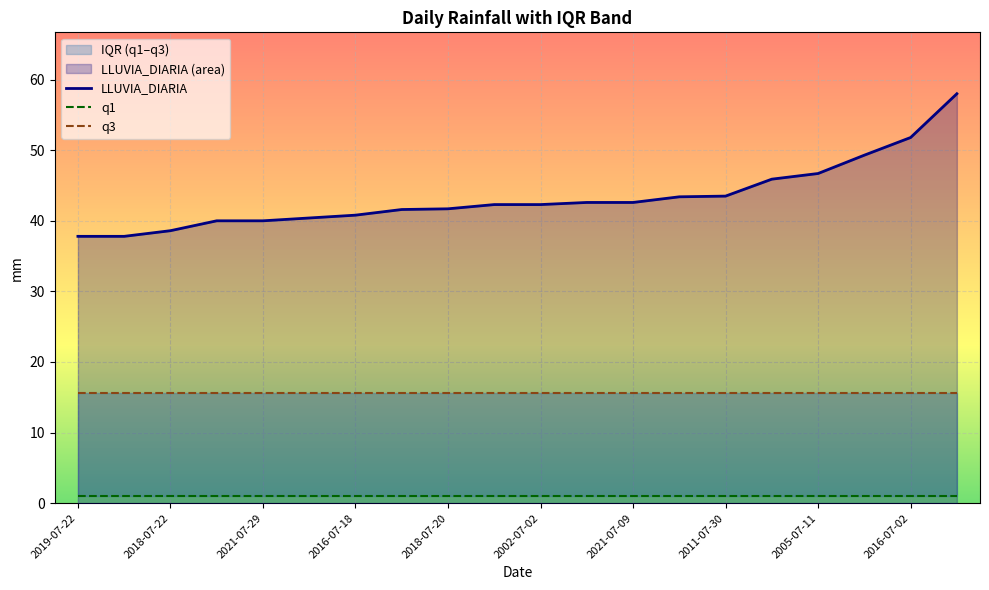

Reading left to right, what are all the values shown in this chart?

LLUVIA_DIARIA: 37.8	37.8	38.6	40.0	40.0	40.4	40.8	41.6	41.7	42.3	42.3	42.6	42.6	43.4	43.5	45.9	46.7	49.3	51.8	58.0
q1: 1.0	1.0	1.0	1.0	1.0	1.0	1.0	1.0	1.0	1.0	1.0	1.0	1.0	1.0	1.0	1.0	1.0	1.0	1.0	1.0
q3: 15.7	15.7	15.7	15.7	15.7	15.7	15.7	15.7	15.7	15.7	15.7	15.7	15.7	15.7	15.7	15.7	15.7	15.7	15.7	15.7